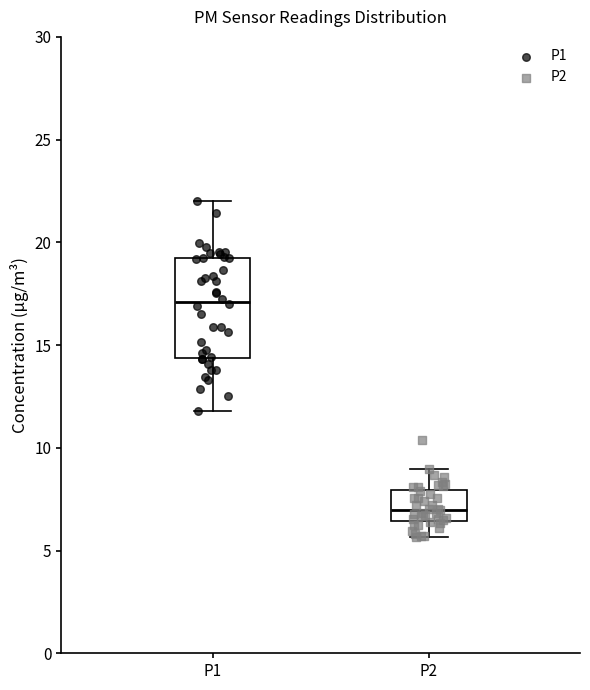

Comparing the boxes themselves (not the whiskers), which one is the tallest?

P1